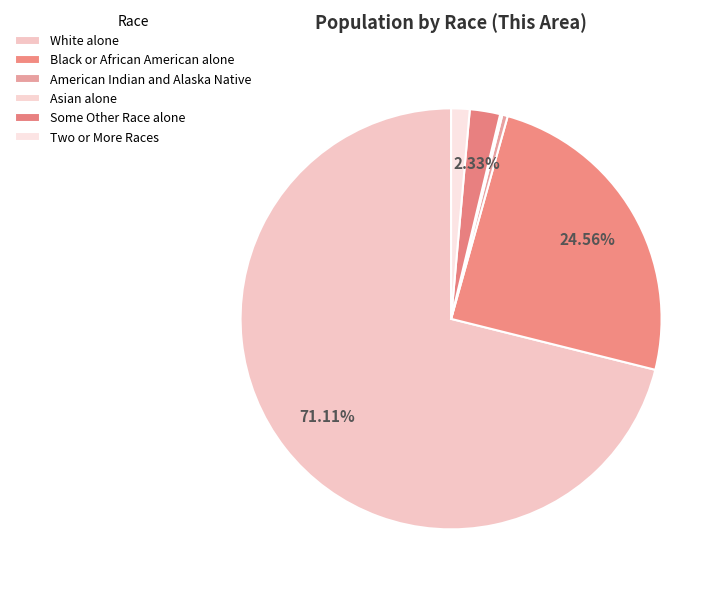

What is the largest slice in the pie chart?

White alone